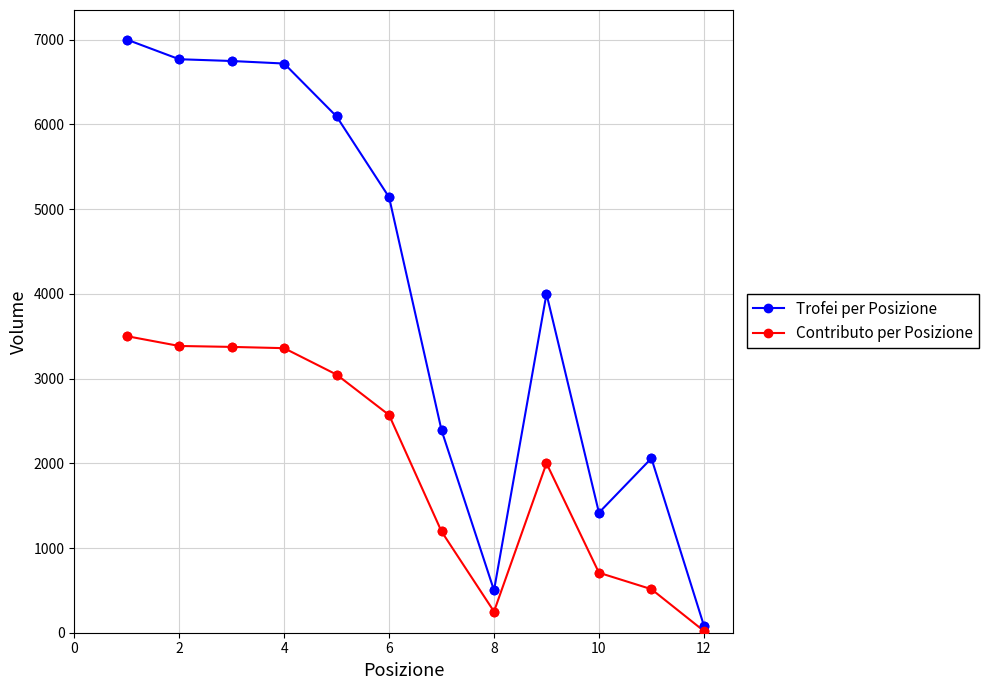

What are all the series names shown in the legend?

Trofei per Posizione, Contributo per Posizione